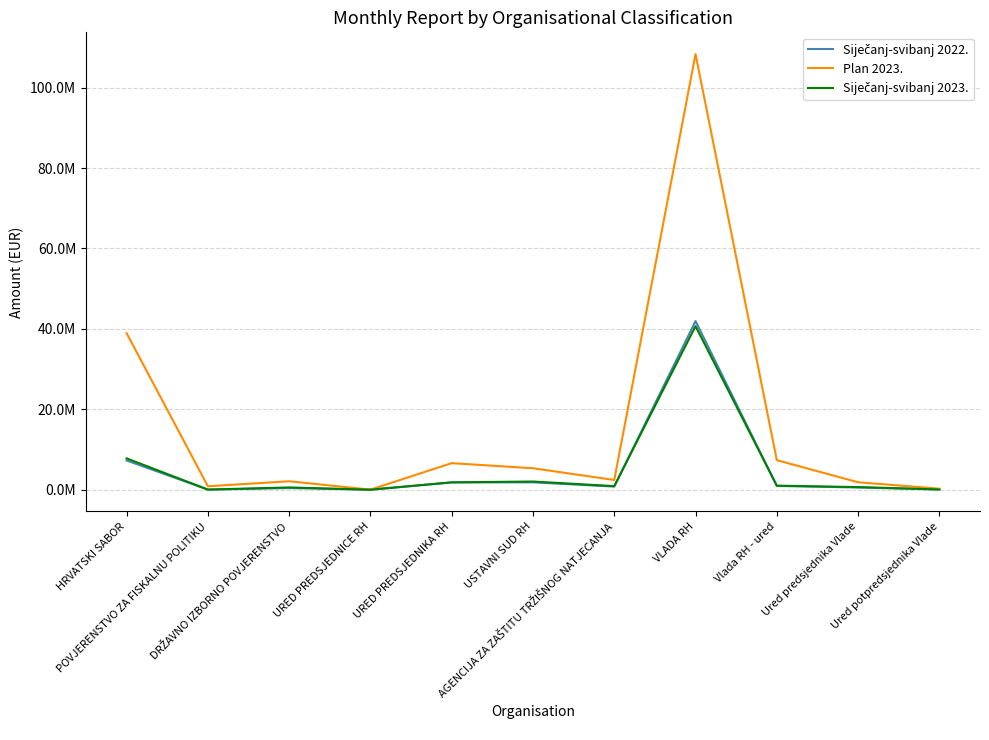

What is the lowest value of the Plan 2023. series?

13272.0